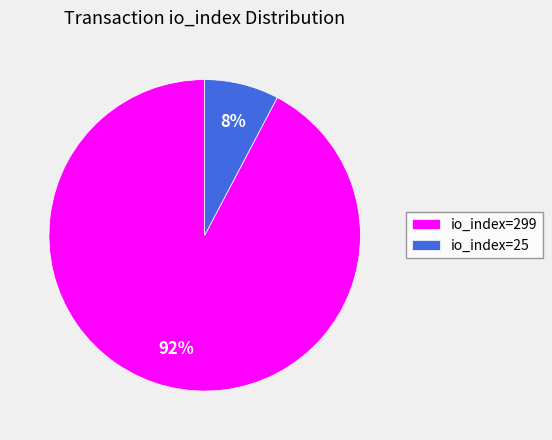

Is it true that io_index=25 is 8% of the pie?

True